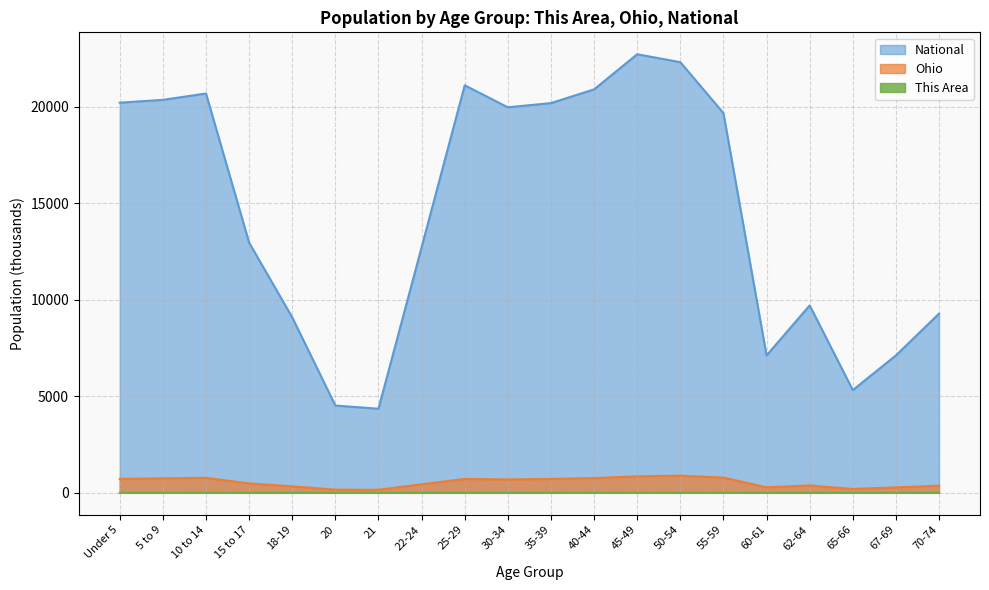

List the series in order of their peak value, lowest first.

This Area, Ohio, National